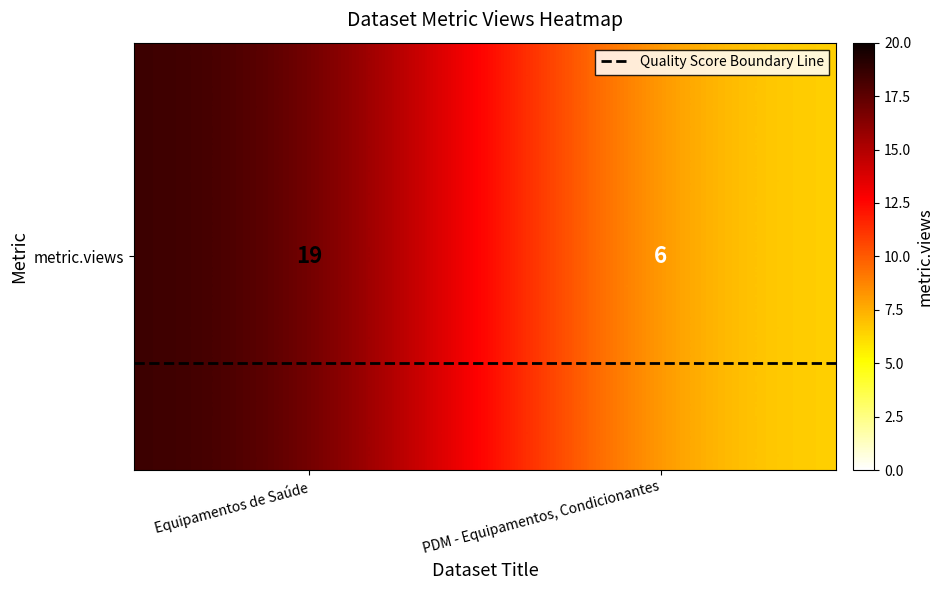

The value of Quality Score Boundary Line at Equipamentos de Saúde is 0.2. True or false?

True